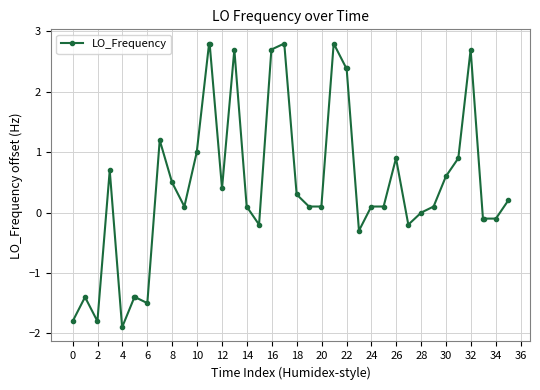

Count the number of data series in this chart.

1